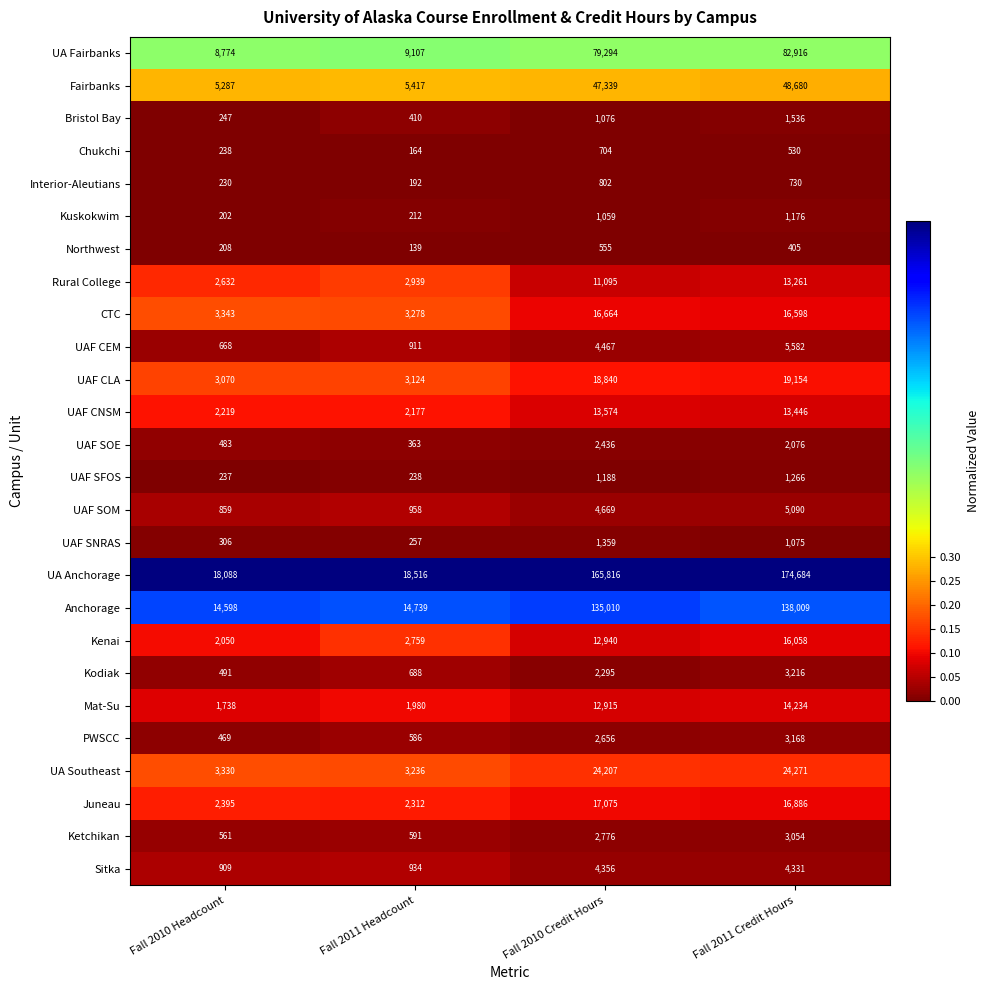

True or false: PWSCC has a value of 614 at Fall 2010 Credit Hours.

False